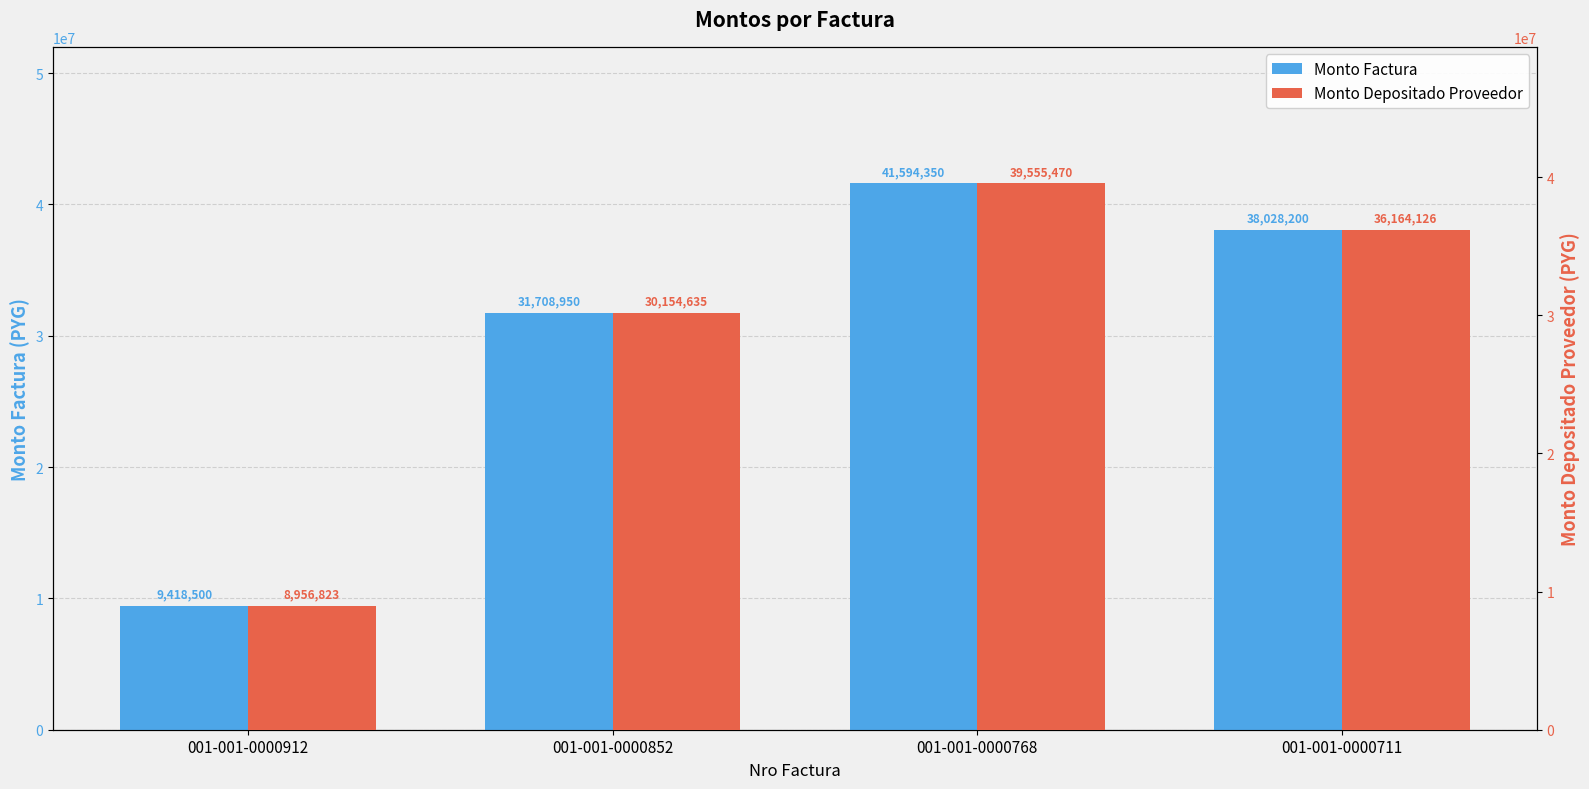

What are all the series names shown in the legend?

monto_factura, monto_depositado_proveedor